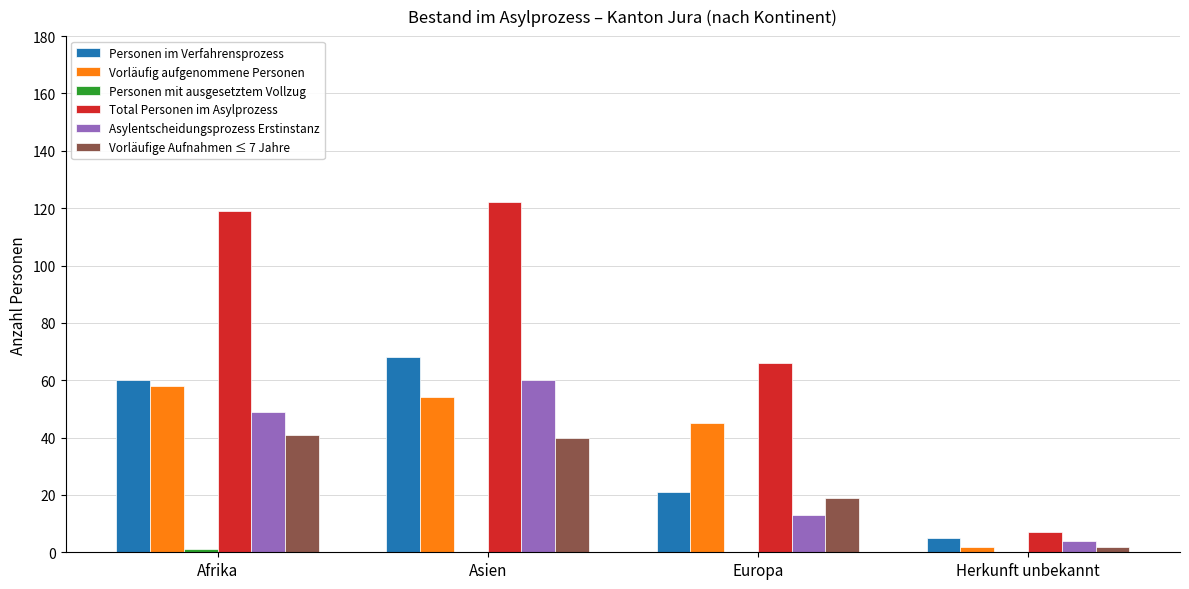

The value of Personen im Verfahrensprozess at Europa is 21. True or false?

True